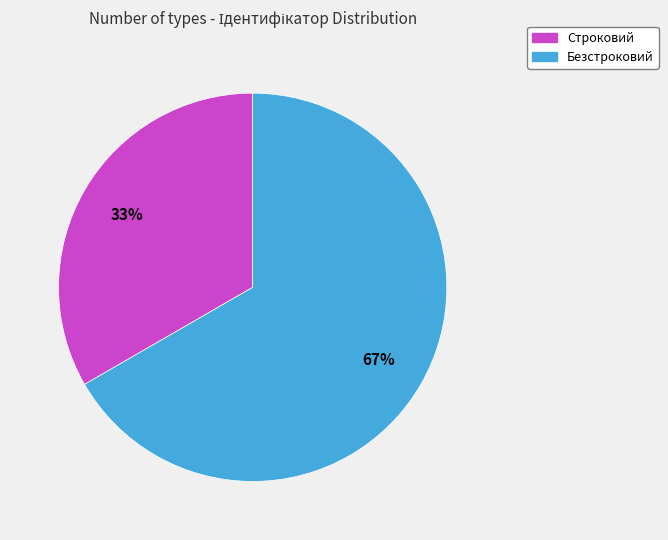

What is the smallest slice in the pie chart?

Строковий